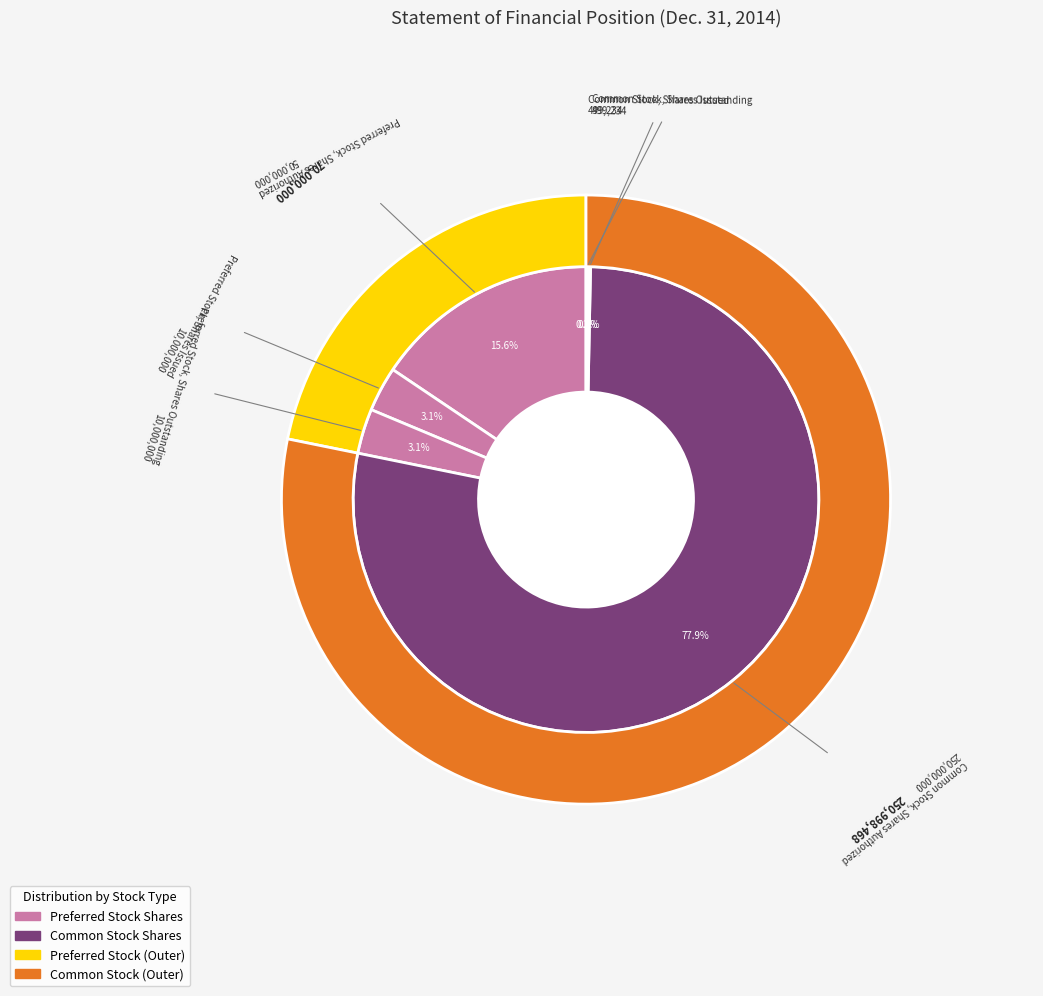

Between Common Stock, Shares Issued and Common Stock, Shares Authorized, which is larger?

Common Stock, Shares Authorized